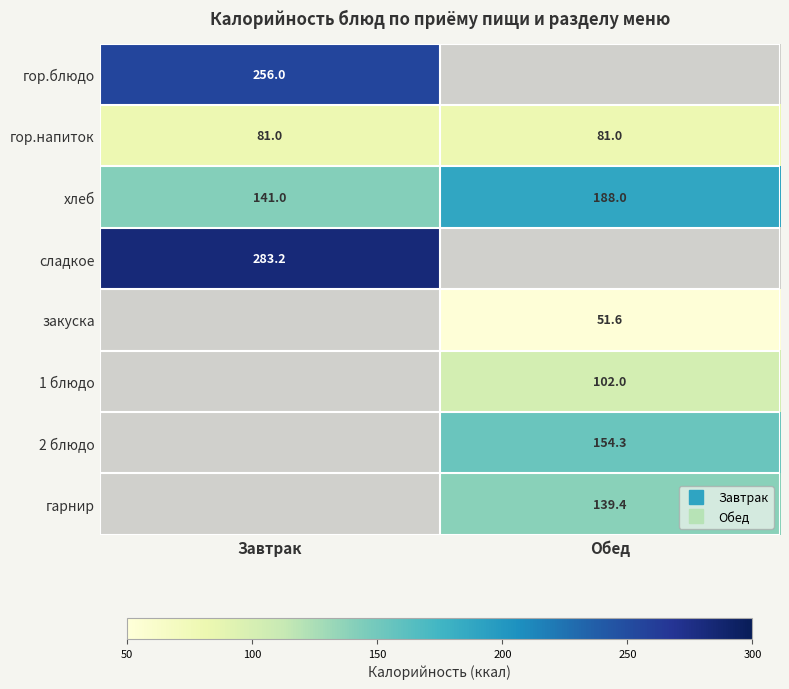

At how many categories does at least one series exceed 163?

2